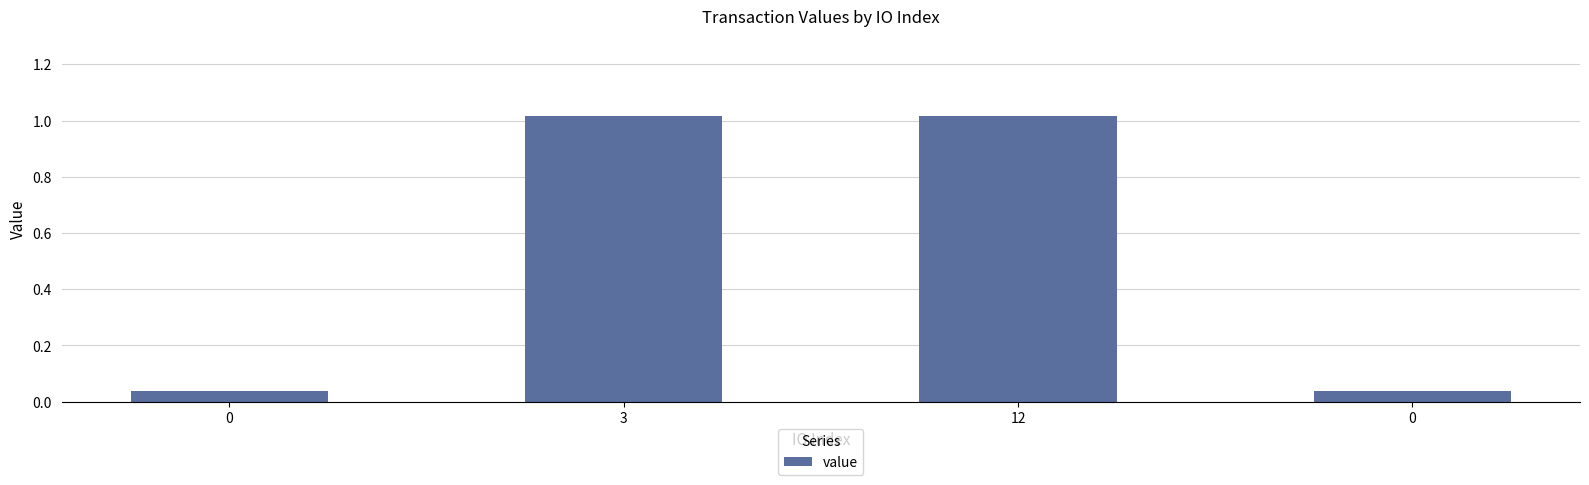

Rank the categories by value from lowest to highest.

0, 0, 3, 12